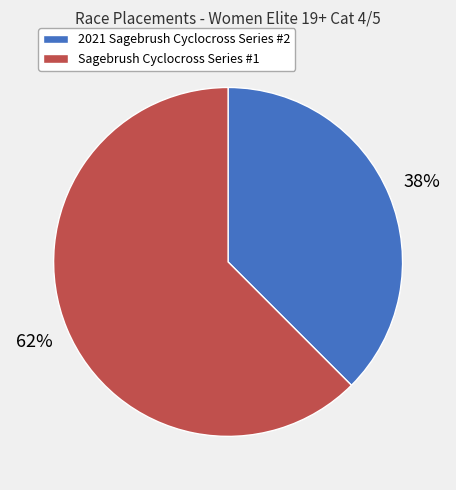

Rank the categories by value from lowest to highest.

2021 Sagebrush Cyclocross Series #2, Sagebrush Cyclocross Series #1